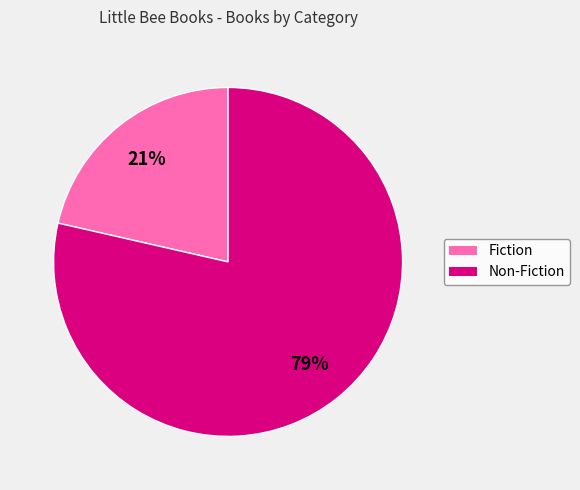

Does Non-Fiction account for over 50% of the chart?

Yes